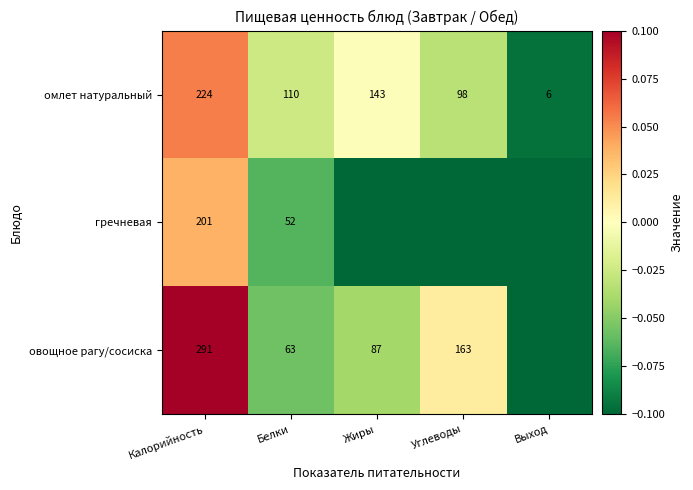

Rank the categories by омлет натуральный value from highest to lowest.

Калорийность, Жиры, Белки, Углеводы, Выход